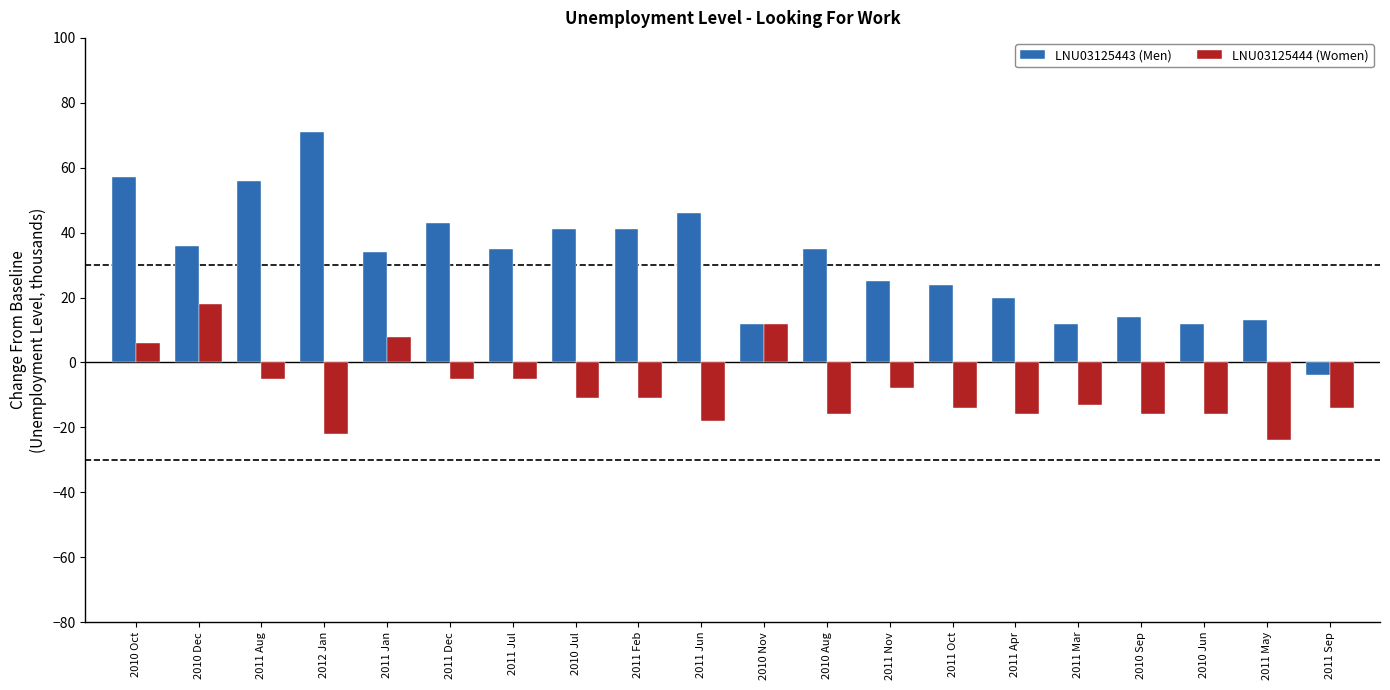

What is the spread (max minus min) of values at 2010 Dec?

18